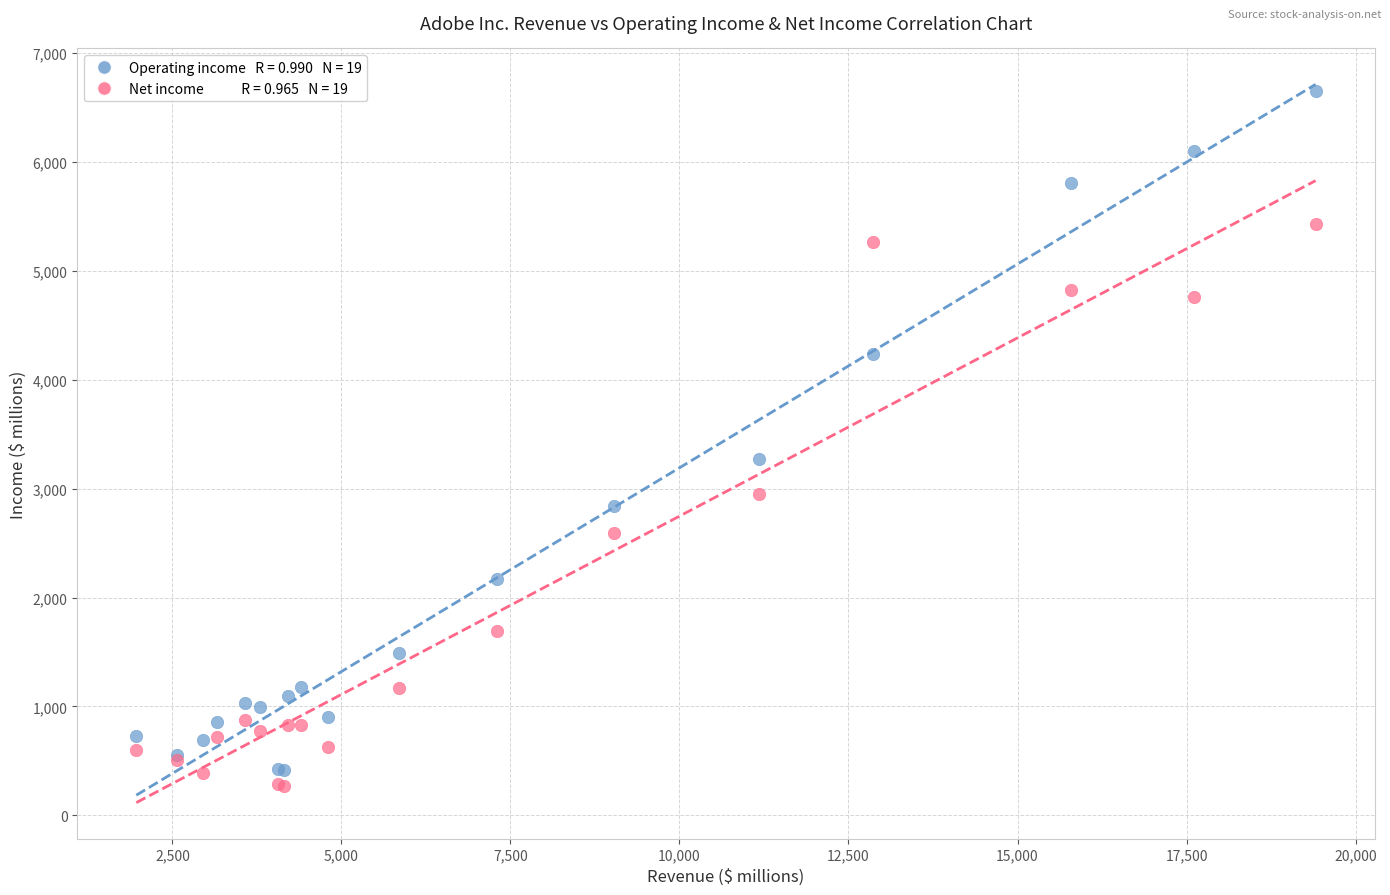

Across all series, what Y value is closest to 3459?

3268